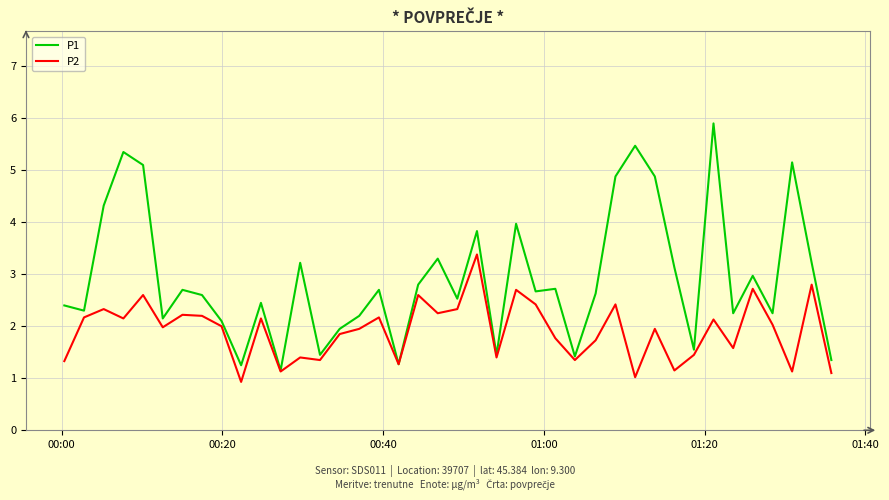

Which series has the largest total across all categories?

P1